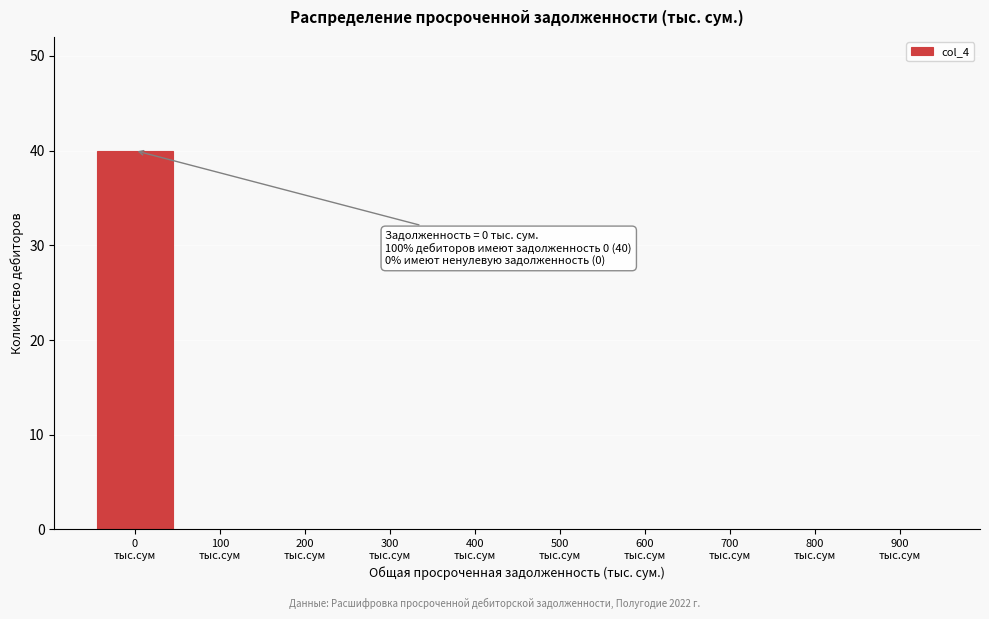

What is the greatest value displayed?

40